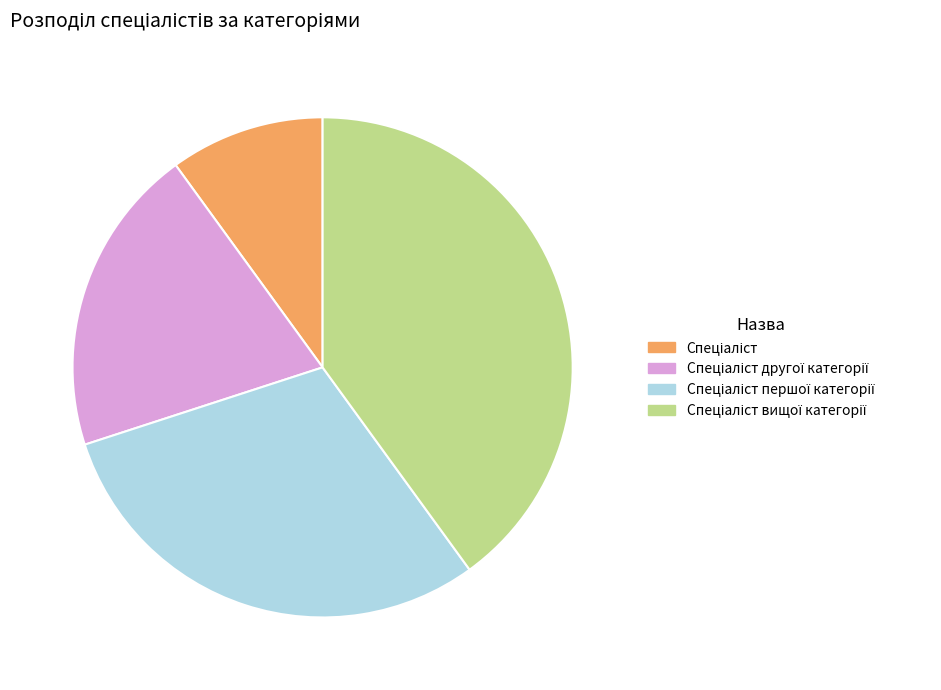

Is there any slice that represents more than half of the pie?

No